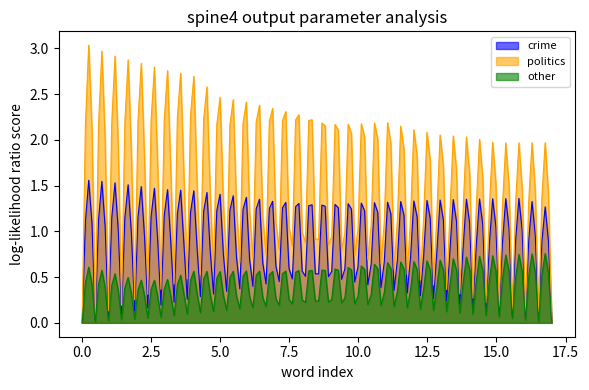

Which series has the largest total across all categories?

politics